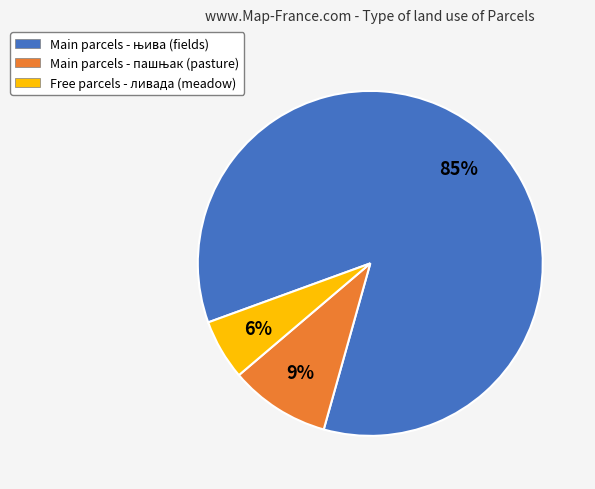

Which slice is the smallest?

Free parcels - ливада (meadow)